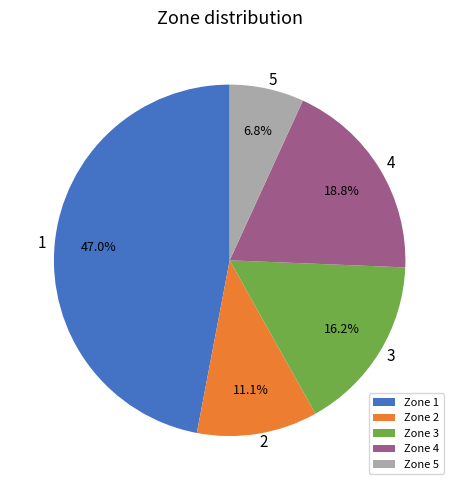

To the nearest percent, what is the average slice percentage?

20%